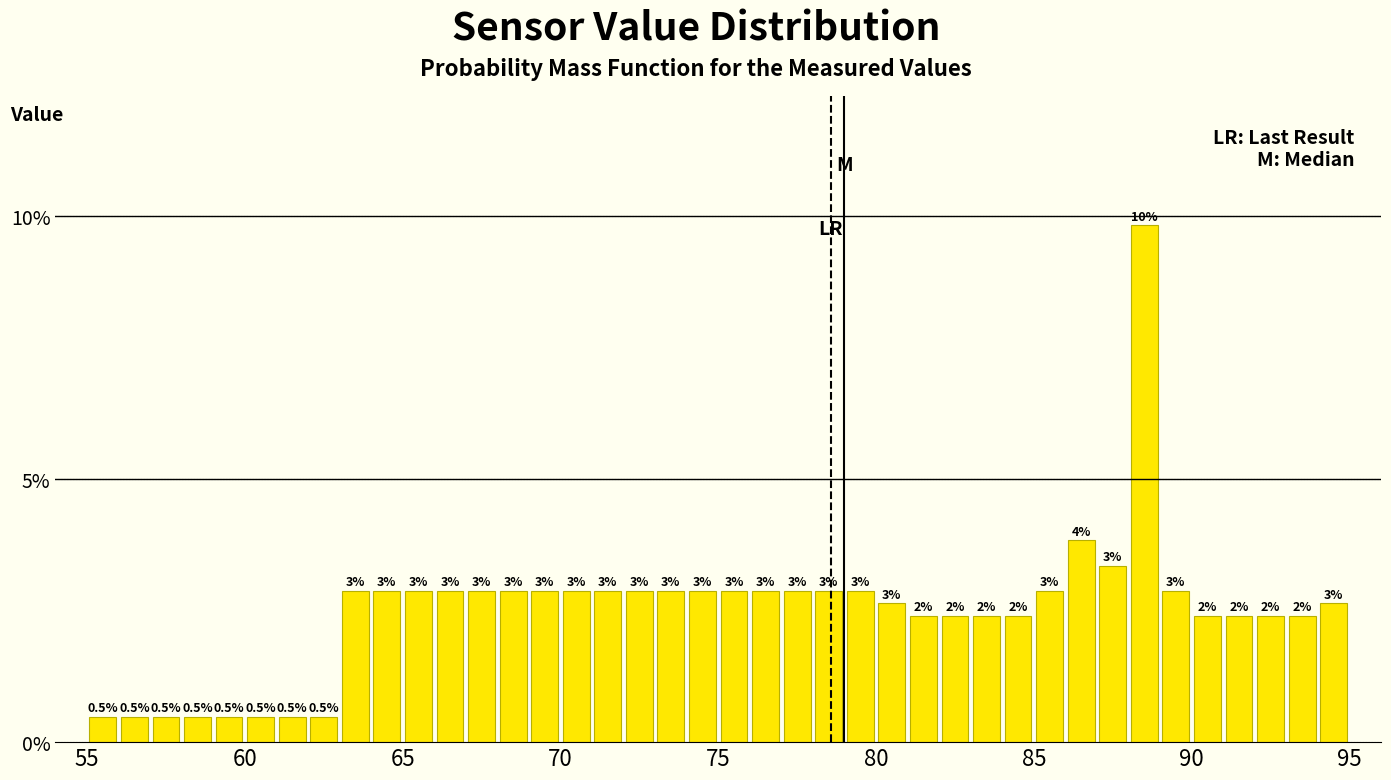

Around what value on the x-axis is the tallest bar? Give the approximate position of its centre, as read against the axis.

88.5